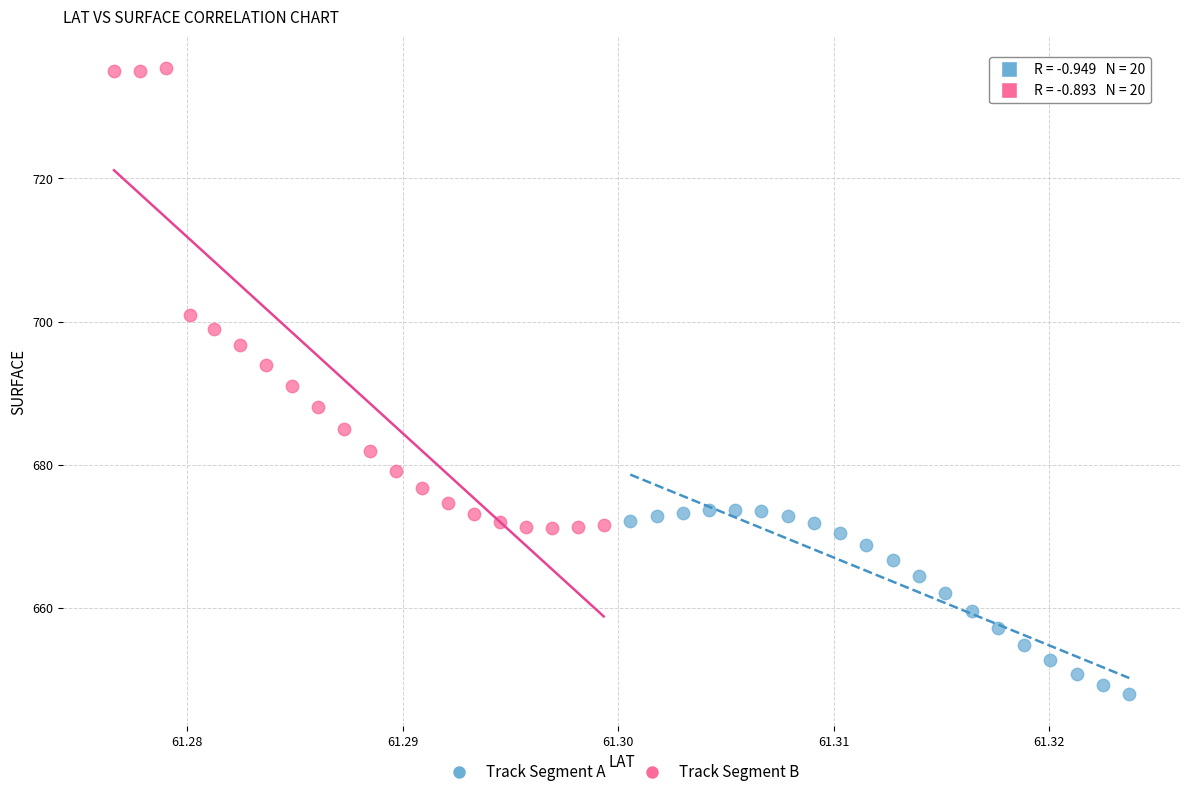

Which series contains the highest Y value?

Track Segment B